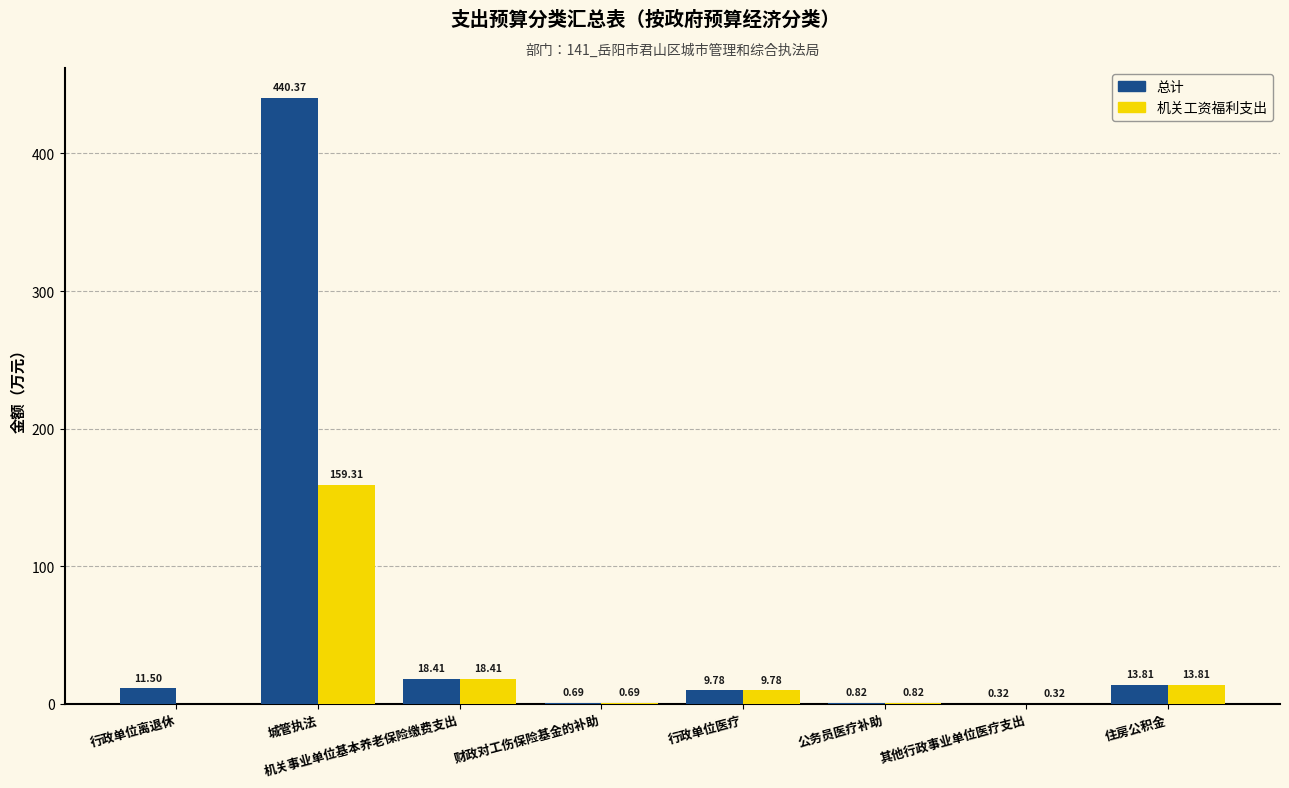

Are the bars grouped side by side (vs. stacked)?

Yes